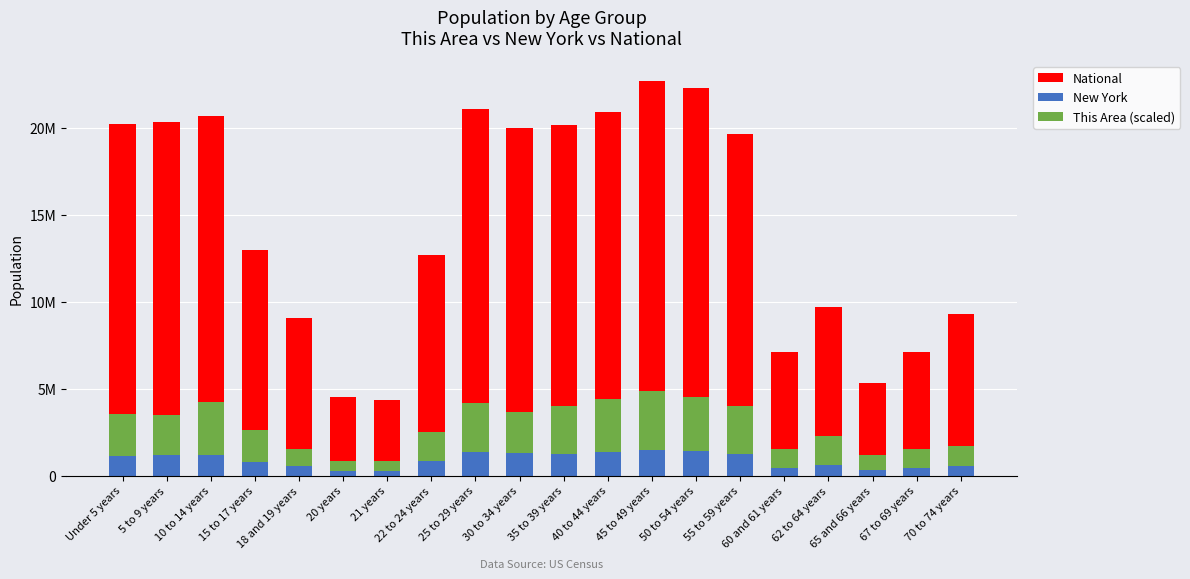

What is the total value across all series at 10 to 14 years?

24904905.6